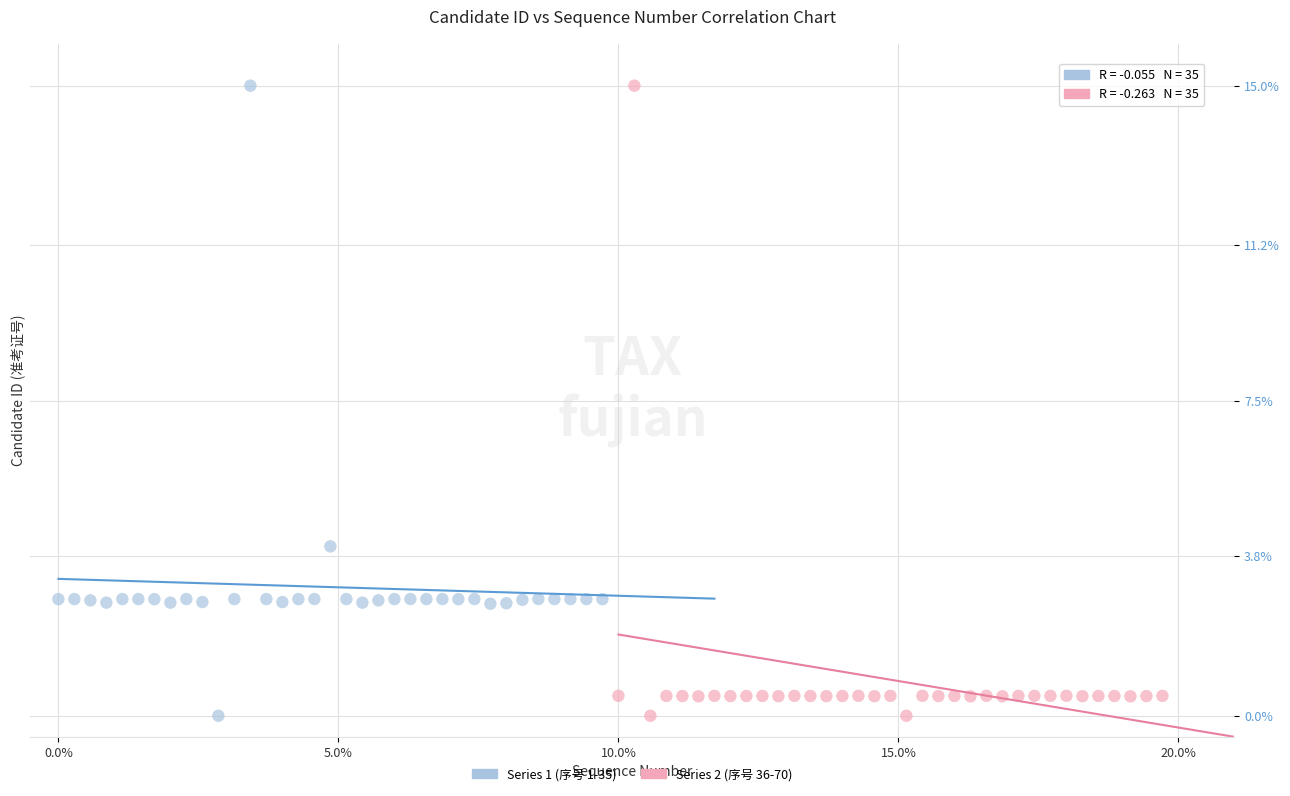

What are all the series names shown in the legend?

Series 1 (序号 1-35), Series 2 (序号 36-70)